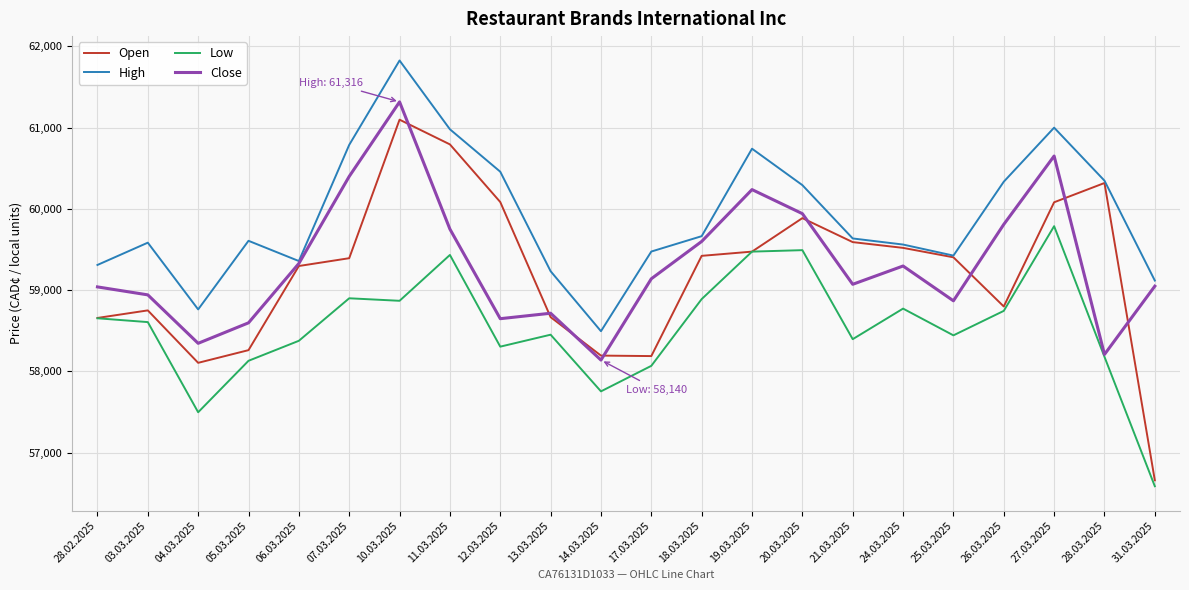

Which series has the largest range (max minus min)?

Open